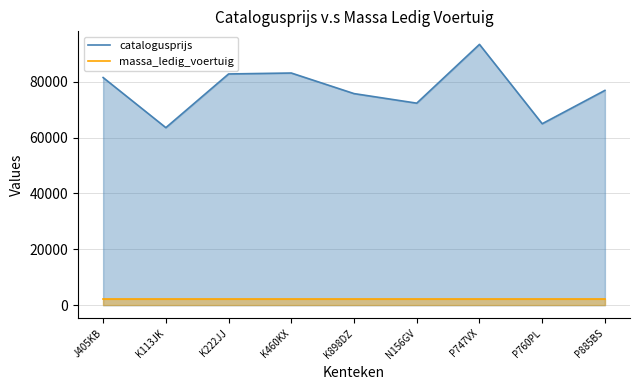

What is the maximum value for massa_ledig_voertuig?

2345